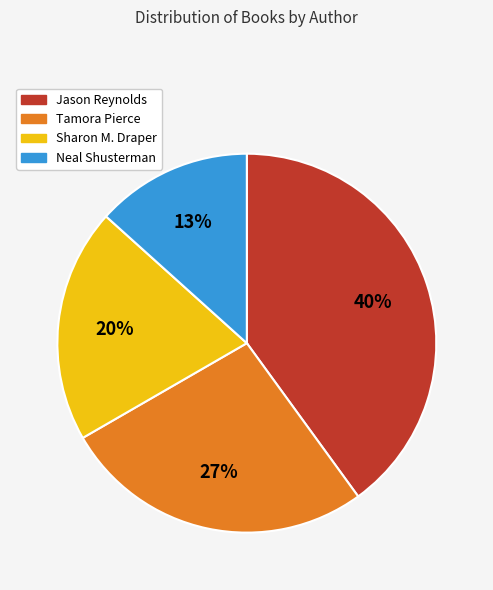

What percentage is the Jason Reynolds slice, to the nearest percent?

40%